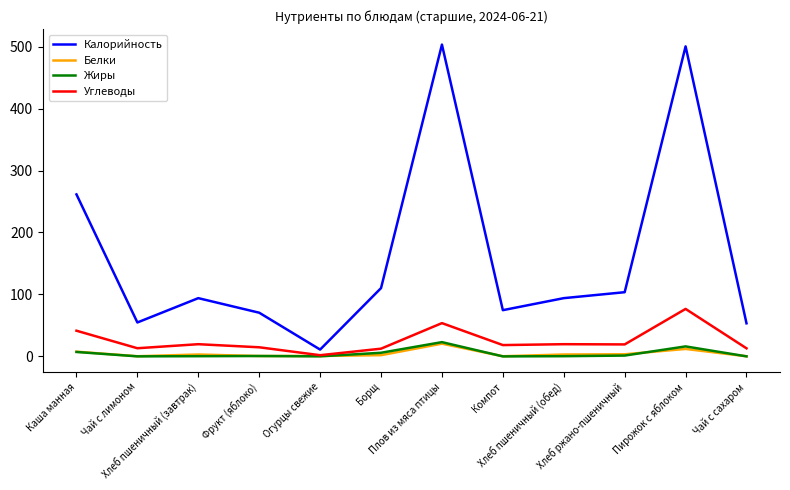

How many values in the Калорийность series are below 94?

5